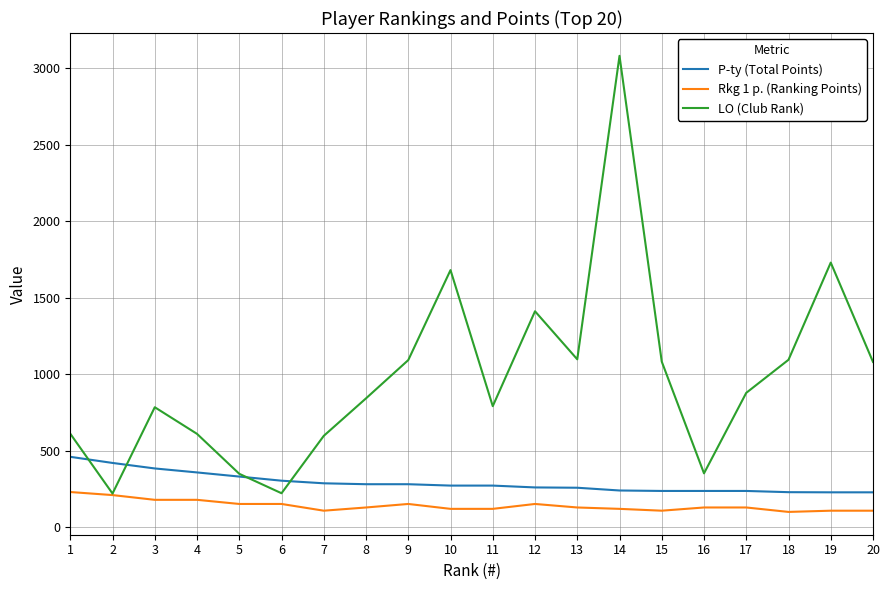

True or false: Rkg 1 p. (Ranking Points) and P-ty (Total Points) cross at least once.

False